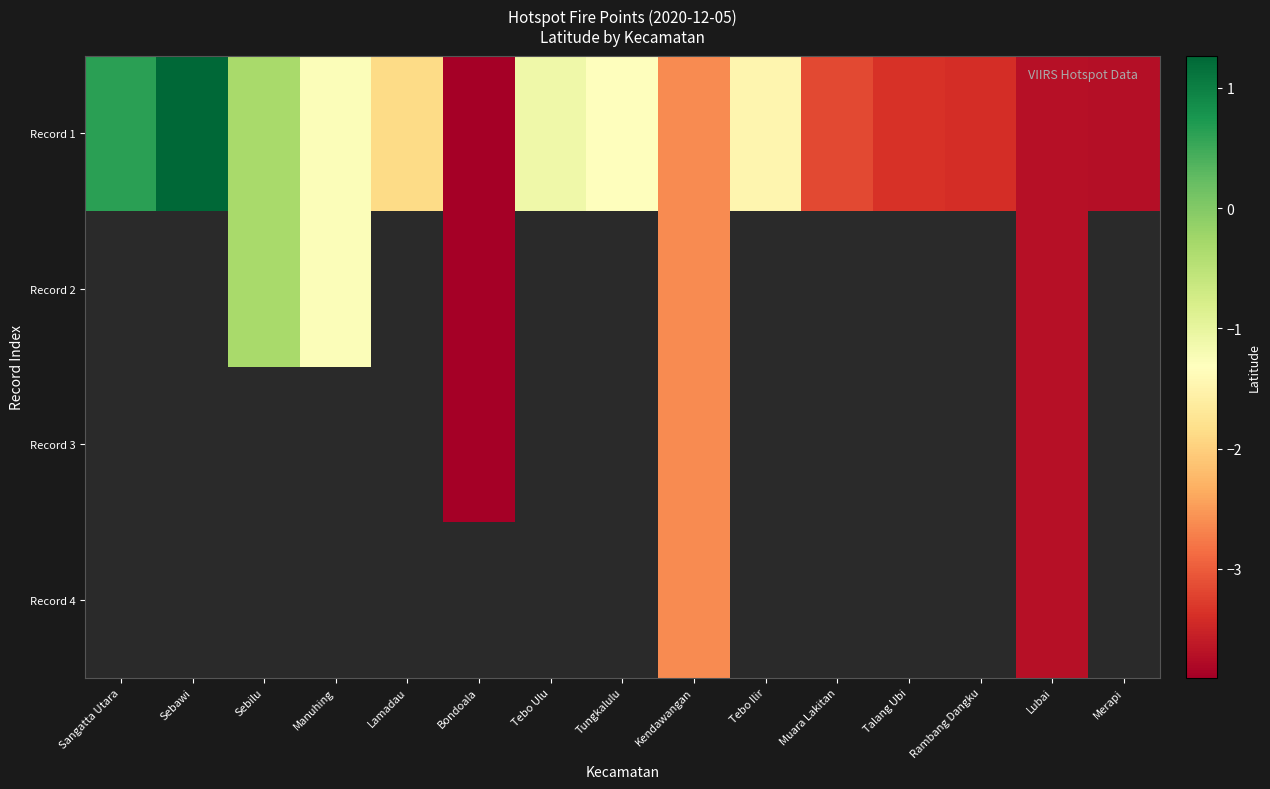

The Record 1 series shows -1.1 at Tebo Ulu. True or false?

True